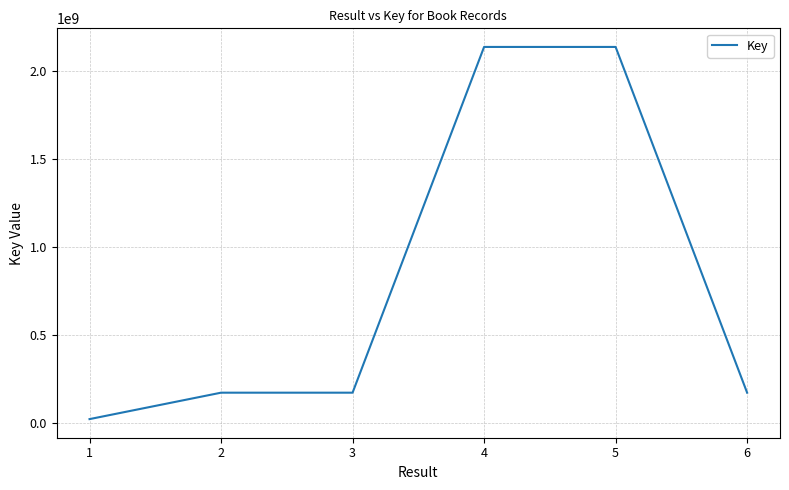

The value at 6 is 284535322. True or false?

False